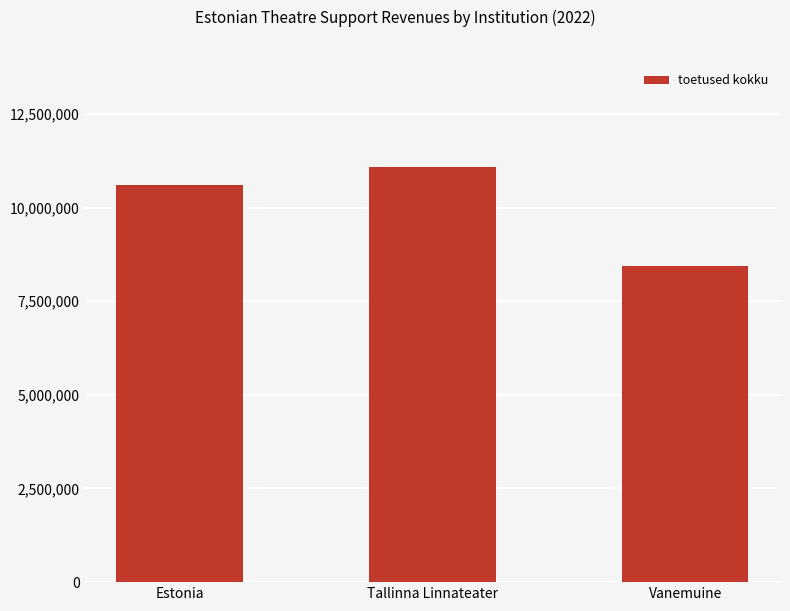

Between Estonia and Tallinna Linnateater, which is larger?

Tallinna Linnateater